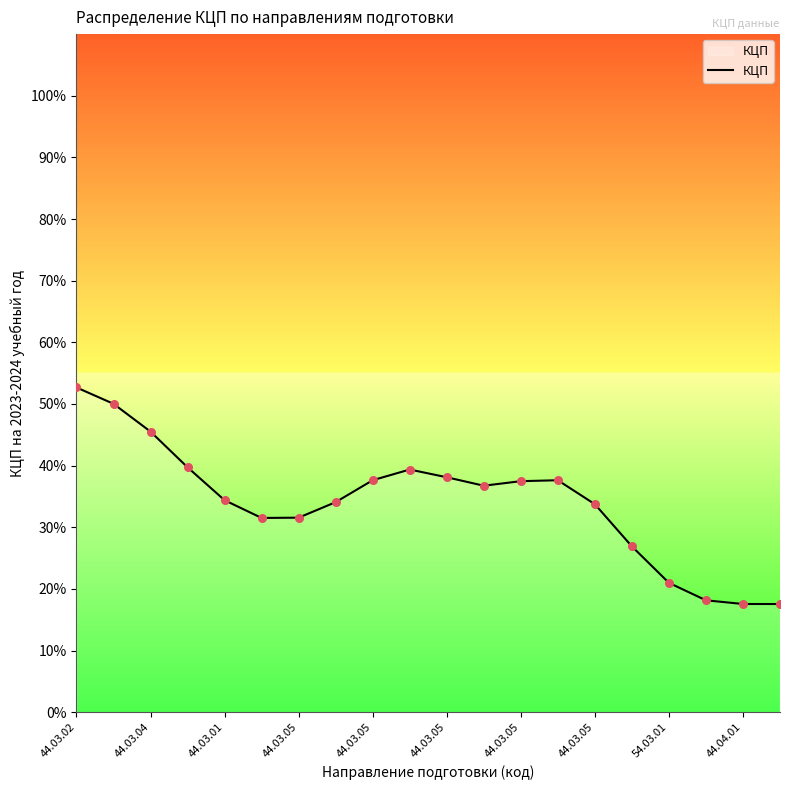

What is the minimum value shown in the chart?

17.6